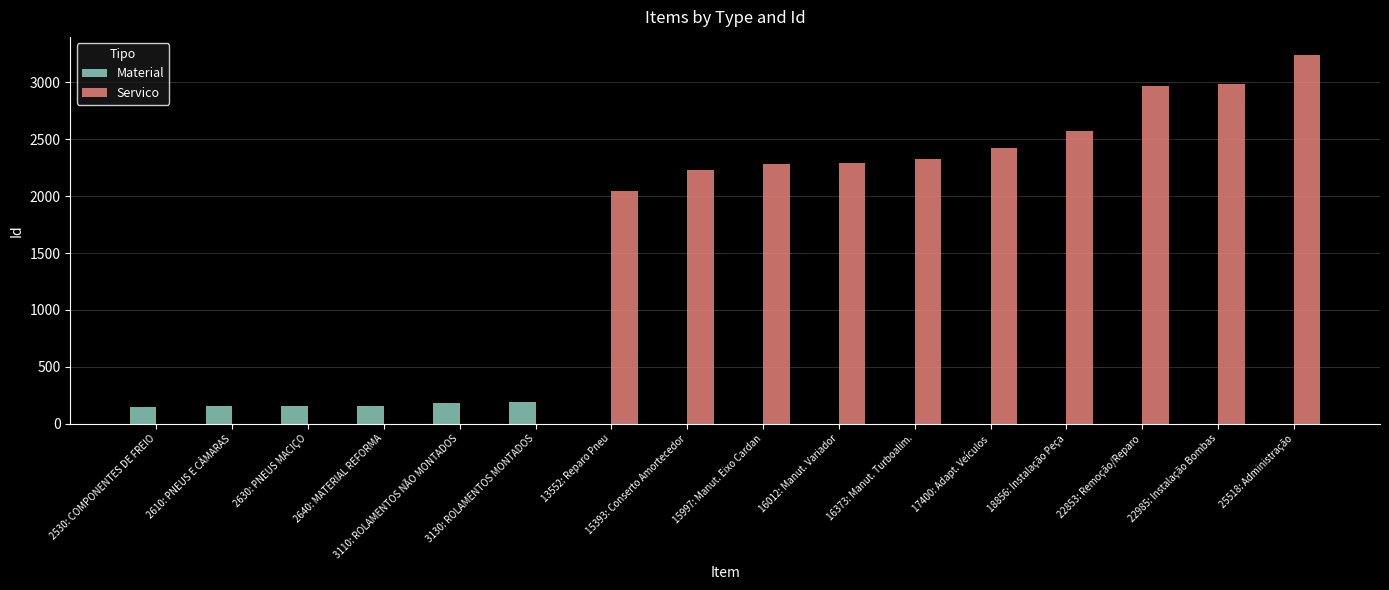

Count the number of categories in the chart.

16